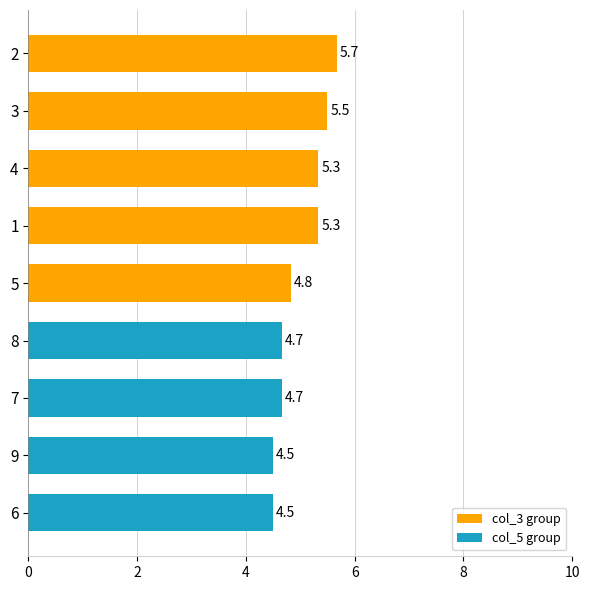

What is the average value of the col_3 group series?

5.3